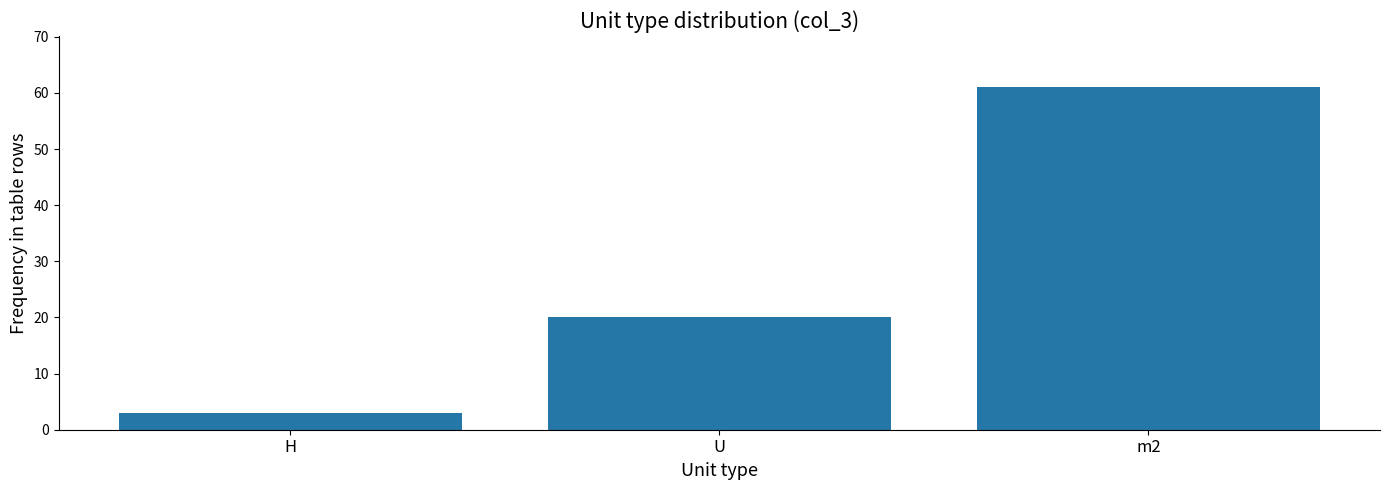

Reading left to right, transcribe all the data shown in this chart.

3	20	61